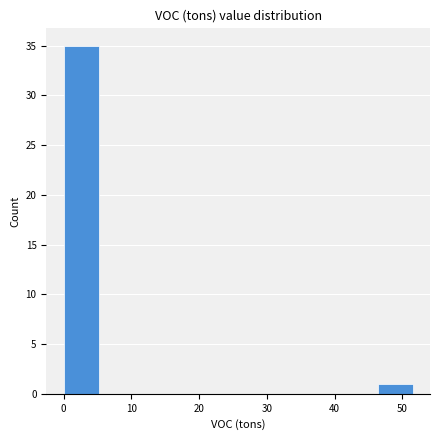

Reading left to right, transcribe this chart: for each bar, give the range it covers on the x-axis and its height. Neither the bar edges nor the heights are printed on the chart, so give them approximately, as read against the axes.

0 to 5: 35
5 to 10: 0
10 to 15: 0
15 to 21: 0
21 to 26: 0
26 to 31: 0
31 to 36: 0
36 to 41: 0
41 to 46: 0
46 to 52: 1